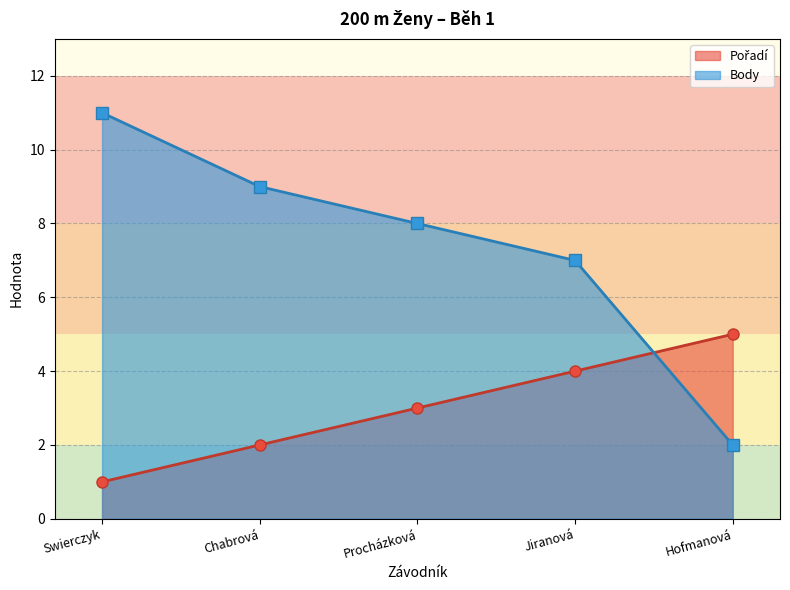

At Swierczyk, list the series in order from smallest to largest.

Pořadí, Body